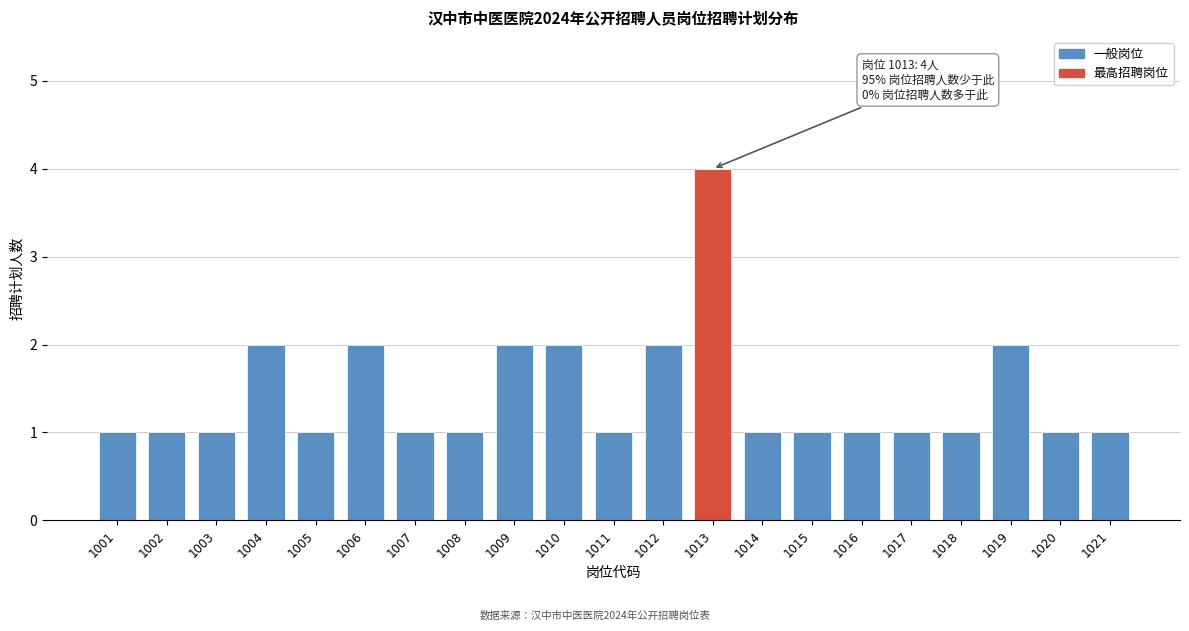

Reading left to right, list all the values displayed in this chart.

1001=1	1002=1	1003=1	1004=2	1005=1	1006=2	1007=1	1008=1	1009=2	1010=2	1011=1	1012=2	1013=4	1014=1	1015=1	1016=1	1017=1	1018=1	1019=2	1020=1	1021=1